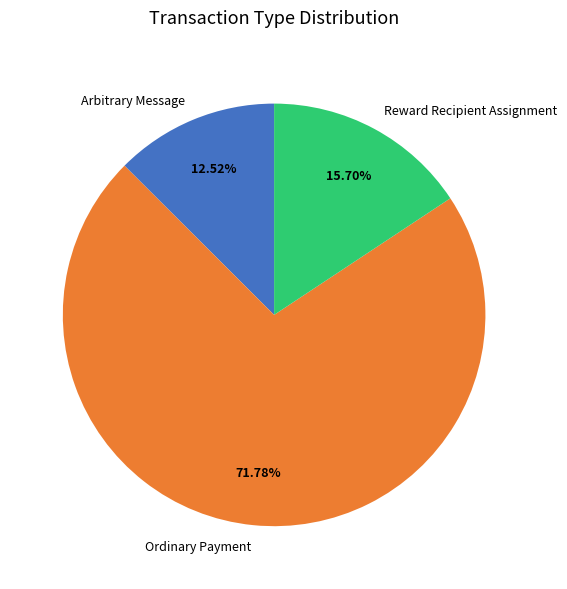

Which category has the smallest portion of the pie?

Arbitrary Message